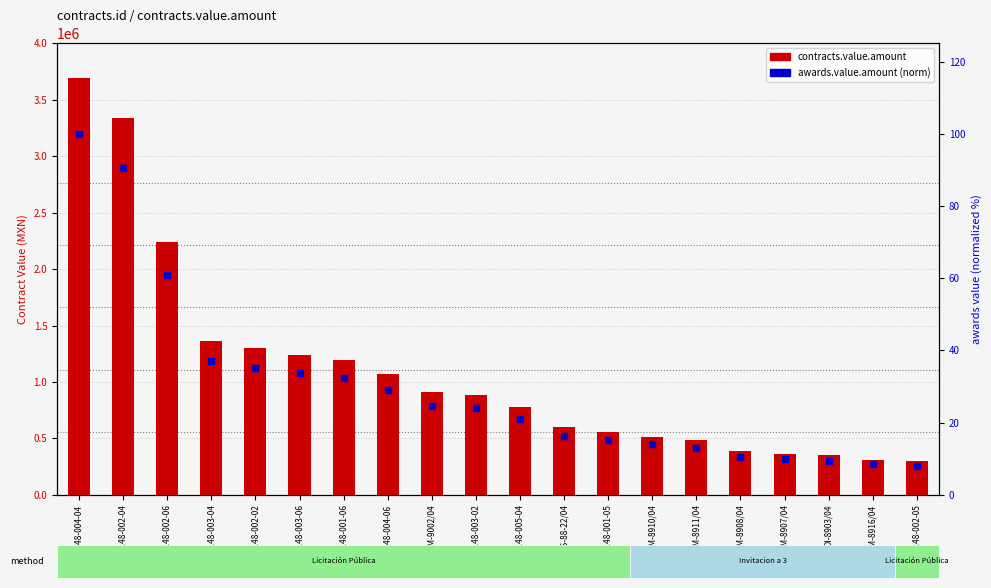

At how many categories does at least one series exceed 3541979?

1